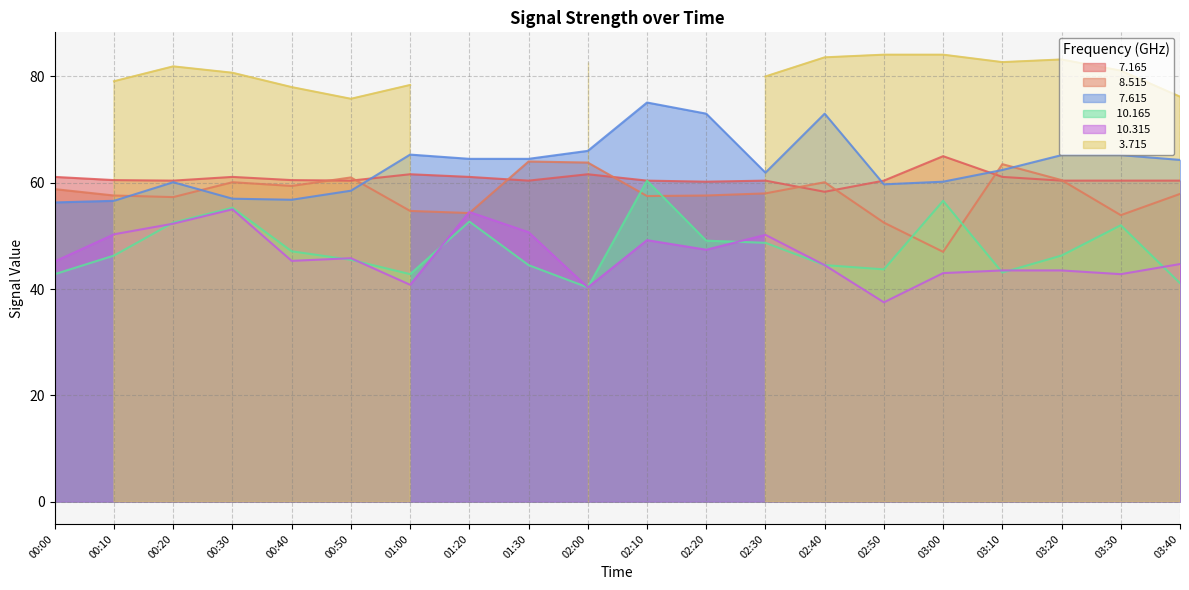

What is the label of the 17th point from the right?

00:30